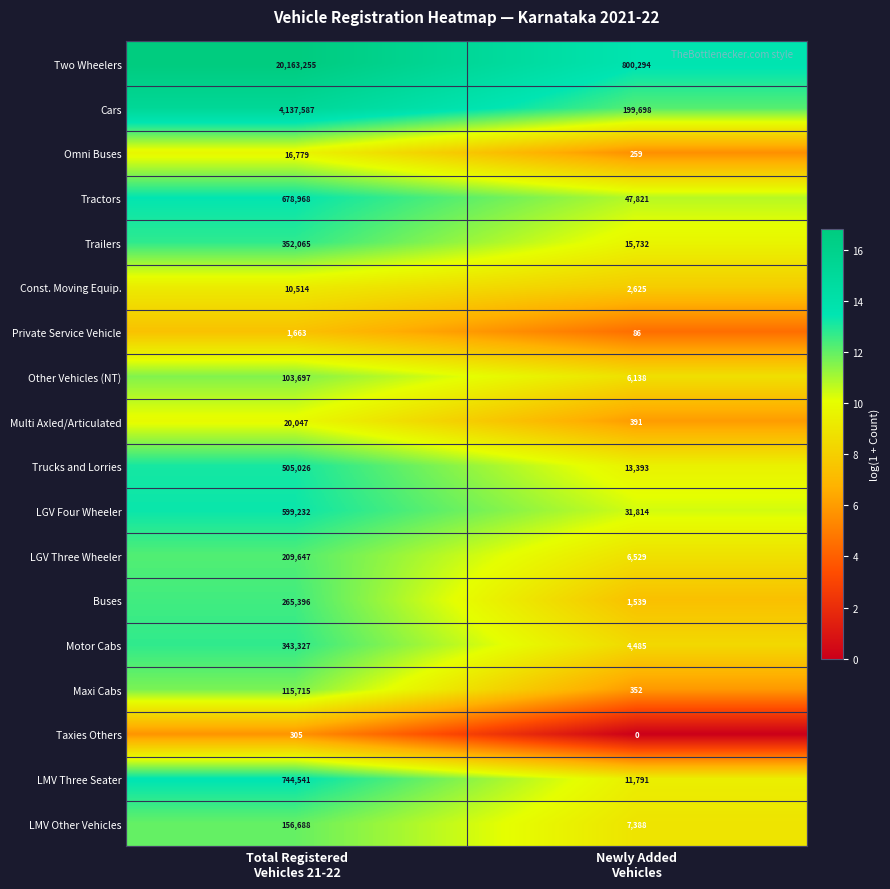

List the series in order of their peak value, highest first.

Two Wheelers, Cars, LMV Three Seater, Tractors, LGV Four Wheeler, Trucks and Lorries, Trailers, Motor Cabs, Buses, LGV Three Wheeler, LMV Other Vehicles, Maxi Cabs, Other Vehicles (NT), Multi Axled/Articulated, Omni Buses, Const. Moving Equip., Private Service Vehicle, Taxies Others